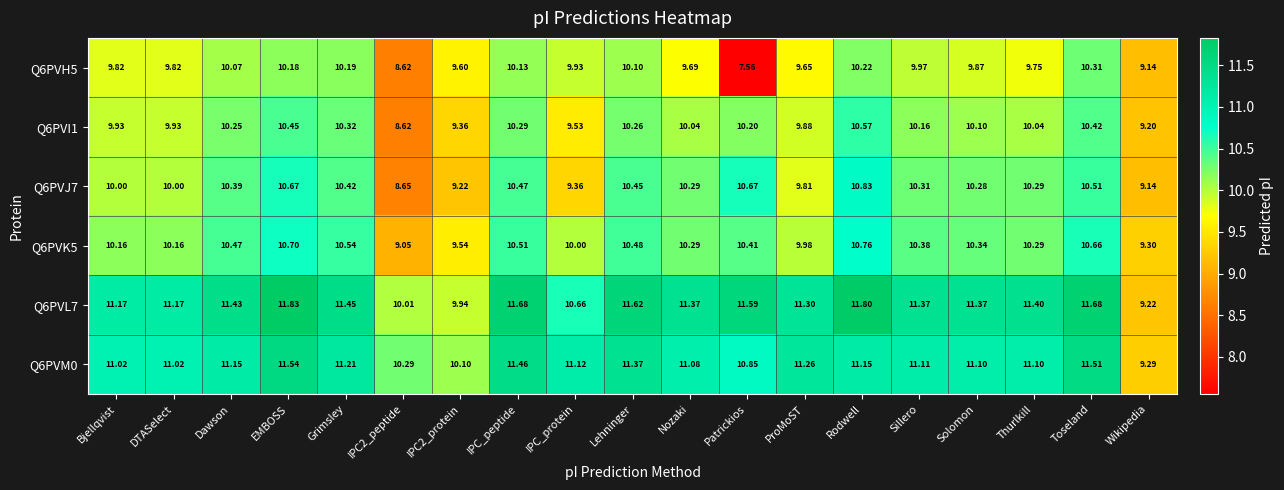

At which label does Q6PVL7 first exceed 11?

Bjellqvist